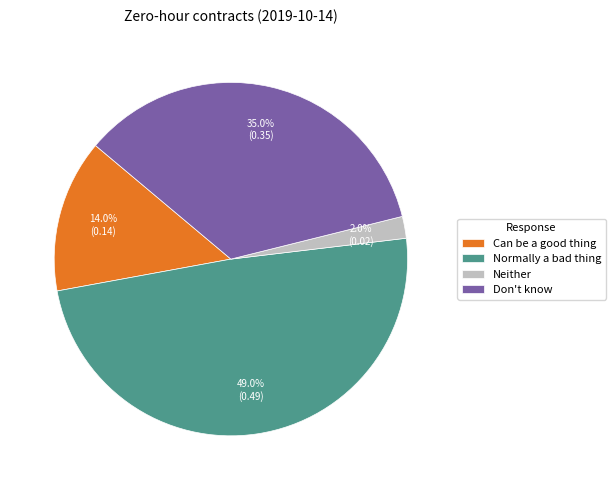

Is it true that Neither is 10% of the pie?

False